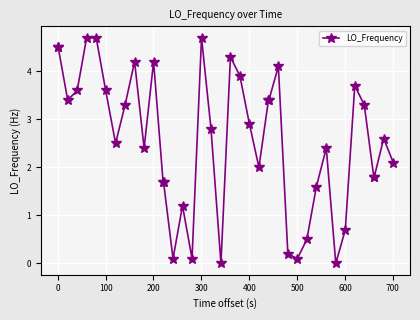

What is the sum of all values?

102.7